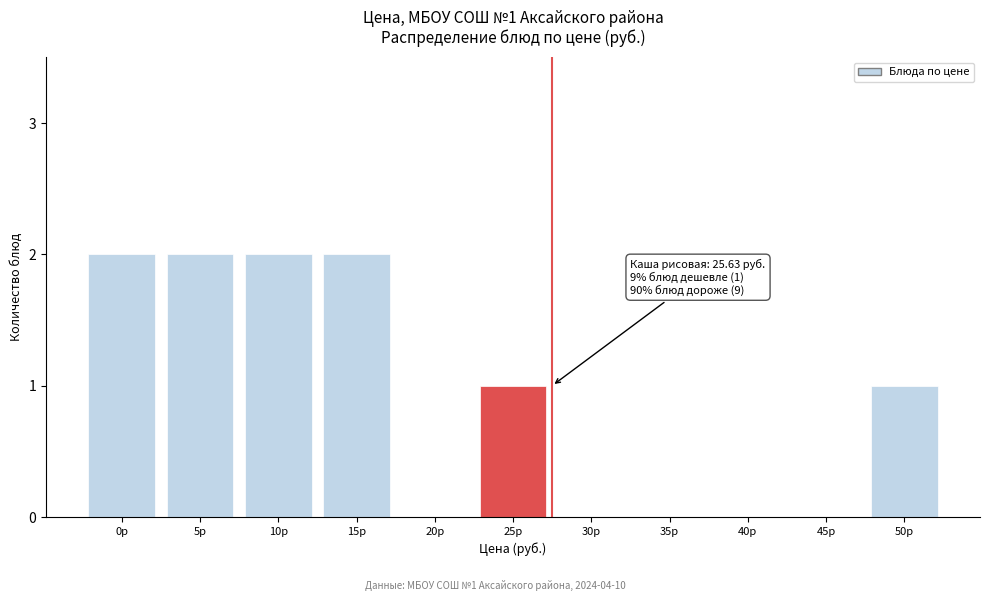

Reading left to right, transcribe all the data shown in this chart.

0р=2	5р=2	10р=2	15р=2	20р=0	25р=1	30р=0	35р=0	40р=0	45р=0	50р=1